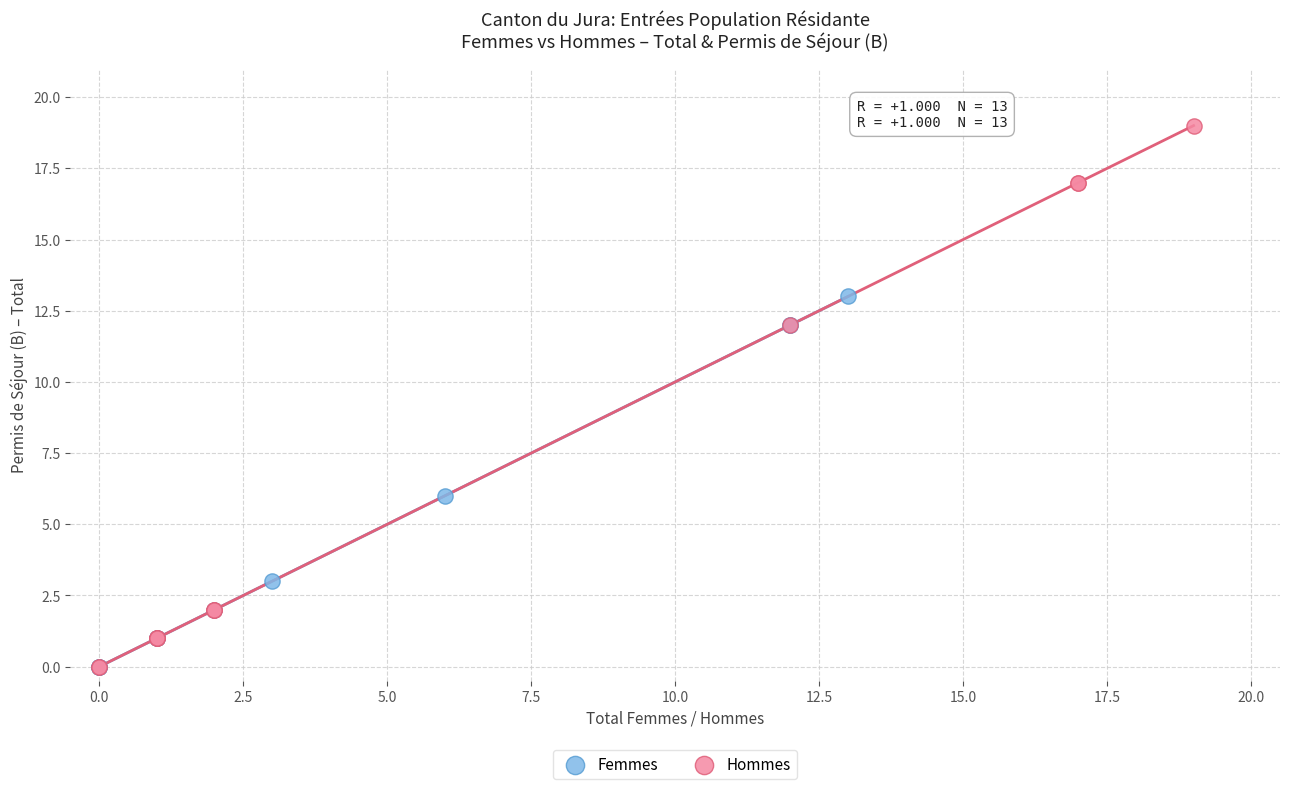

What are all the series names shown in the legend?

Femmes, Hommes